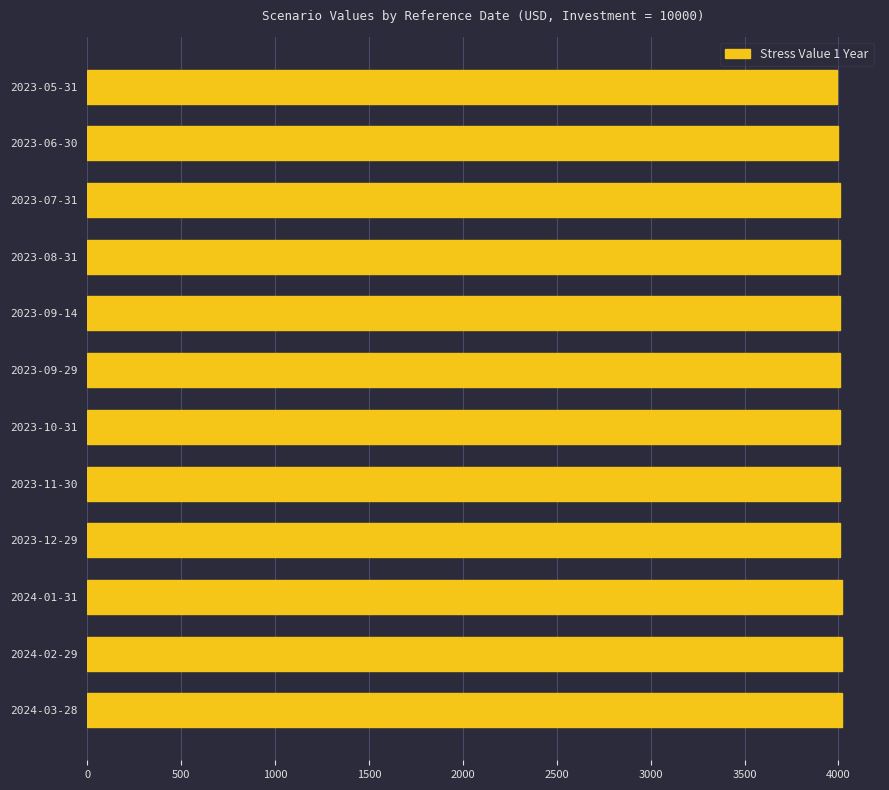

Is it true that the value at 2024-03-28 is 1271?

False